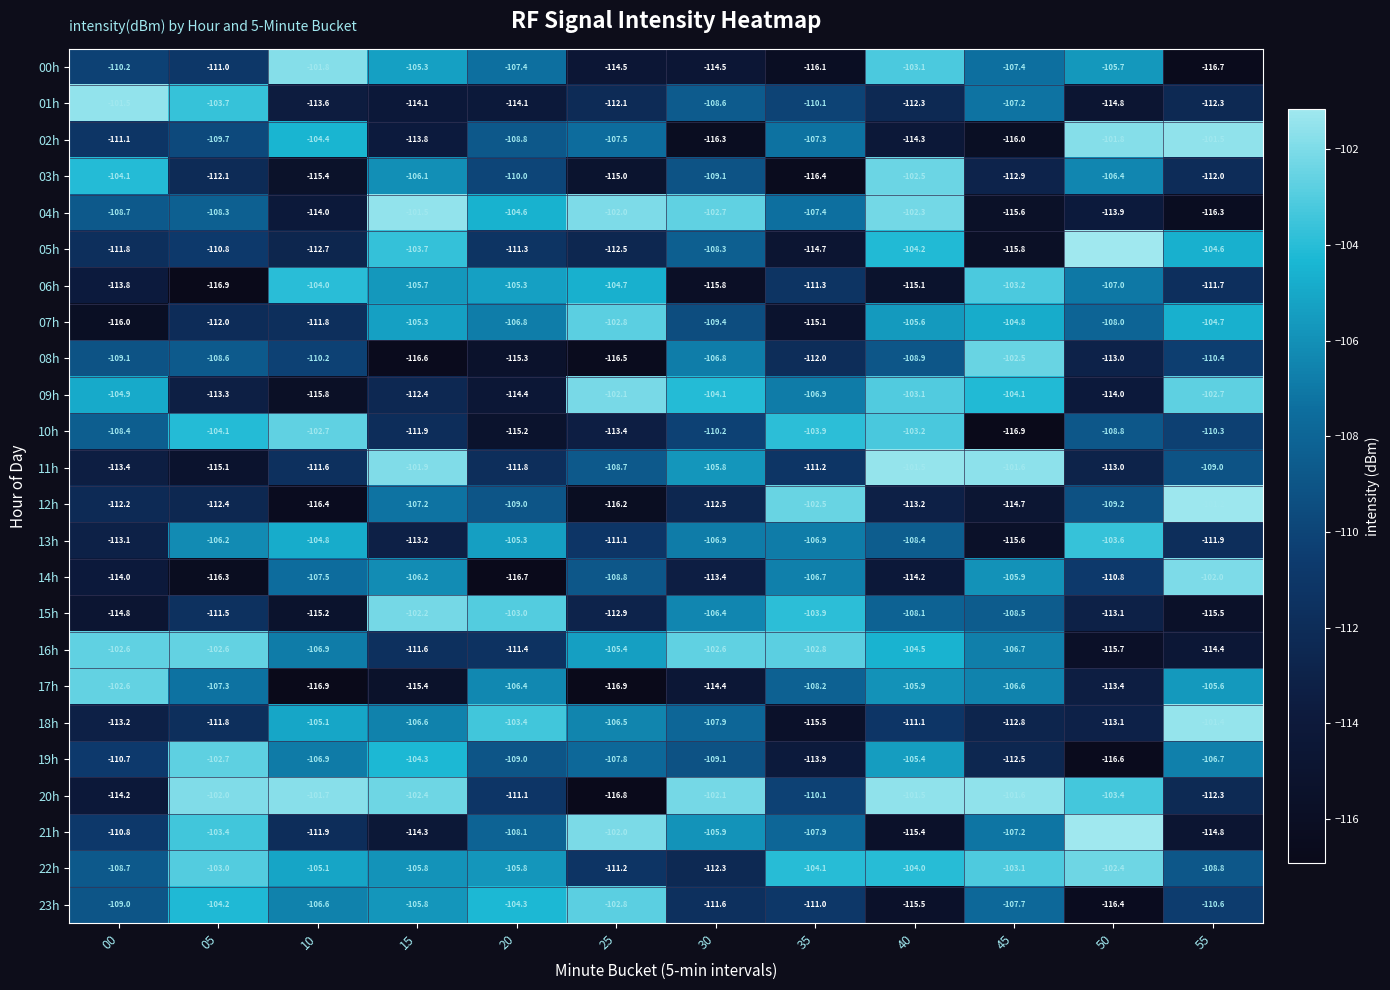

The value of 14h at 35 is -147.4. True or false?

False